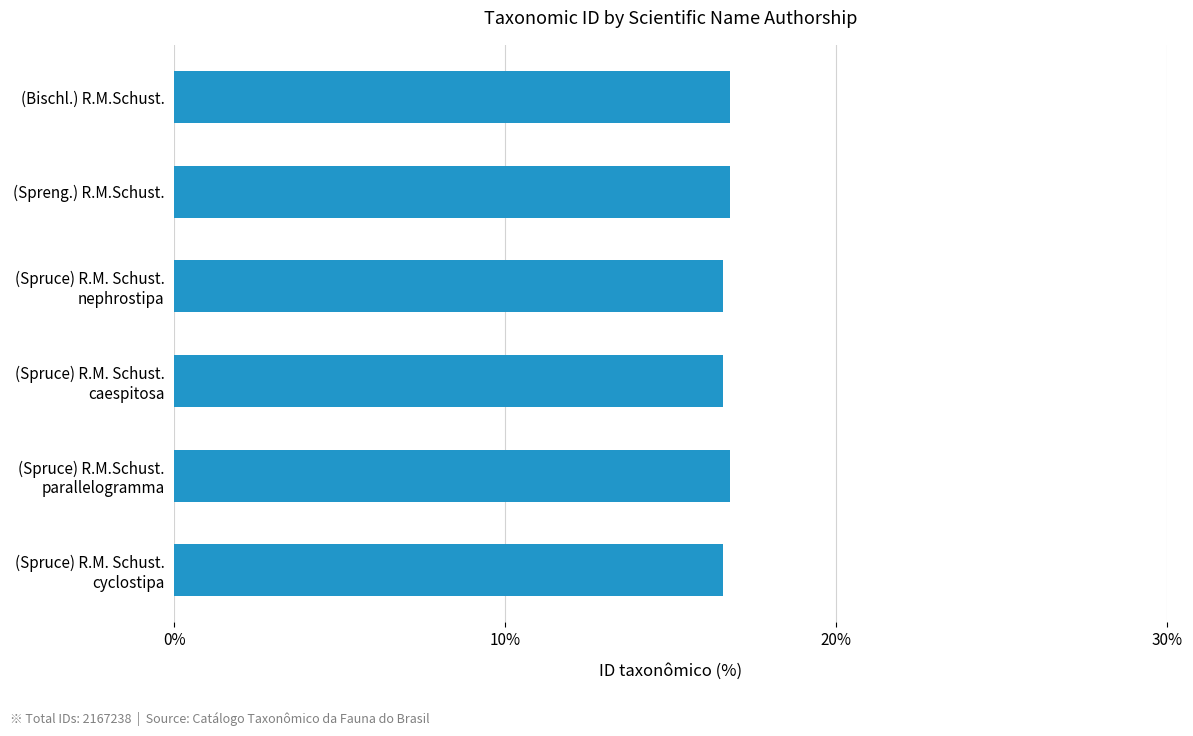

Reading top to bottom, list all the values displayed in this chart.

16.8	16.8	16.6	16.6	16.8	16.6